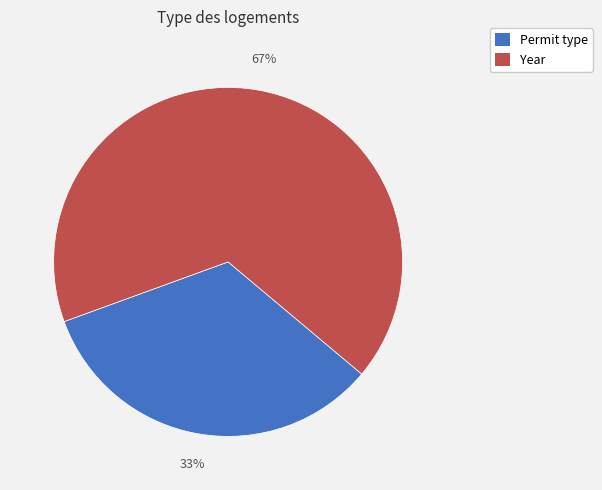

Is the sum of Year and Permit type greater than half?

Yes